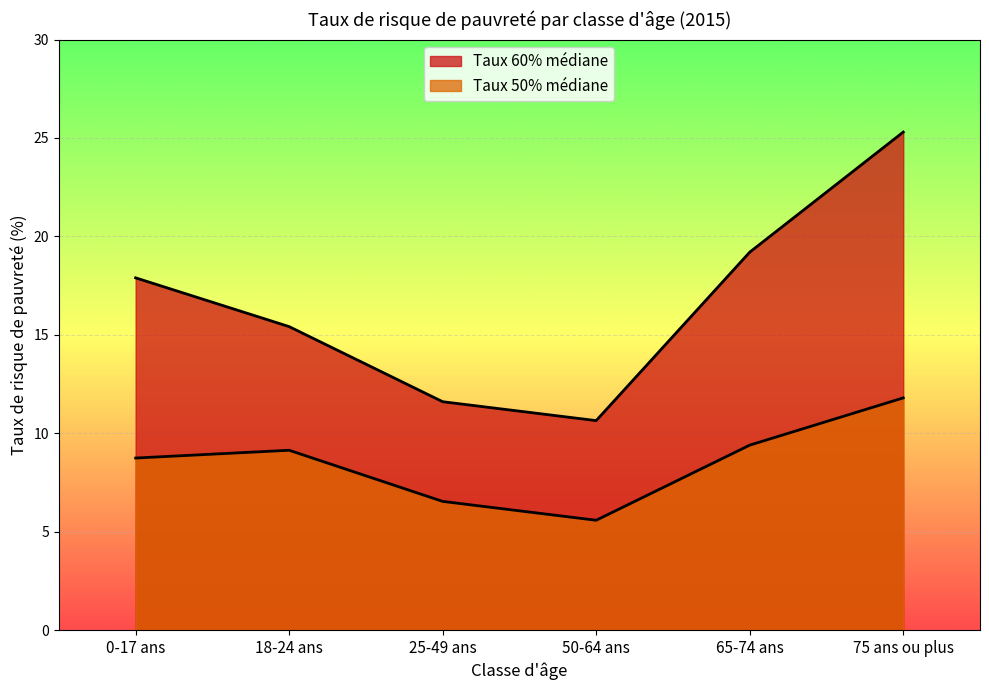

At which label does Taux 50% médiane reach its peak?

75 ans ou plus